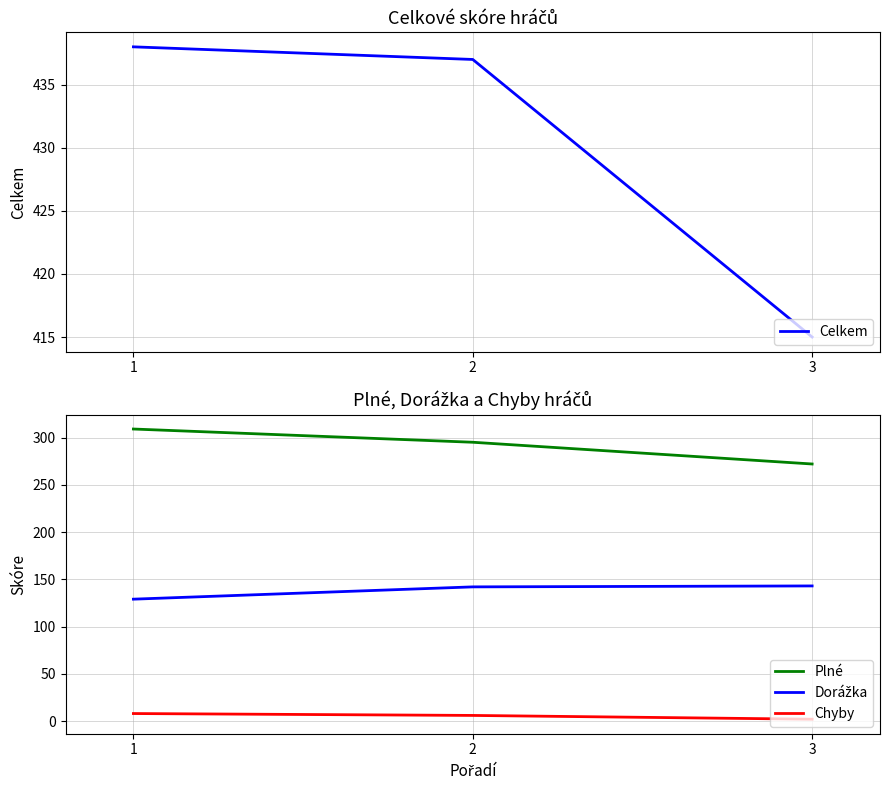

What is the sum of all Plné values?

876